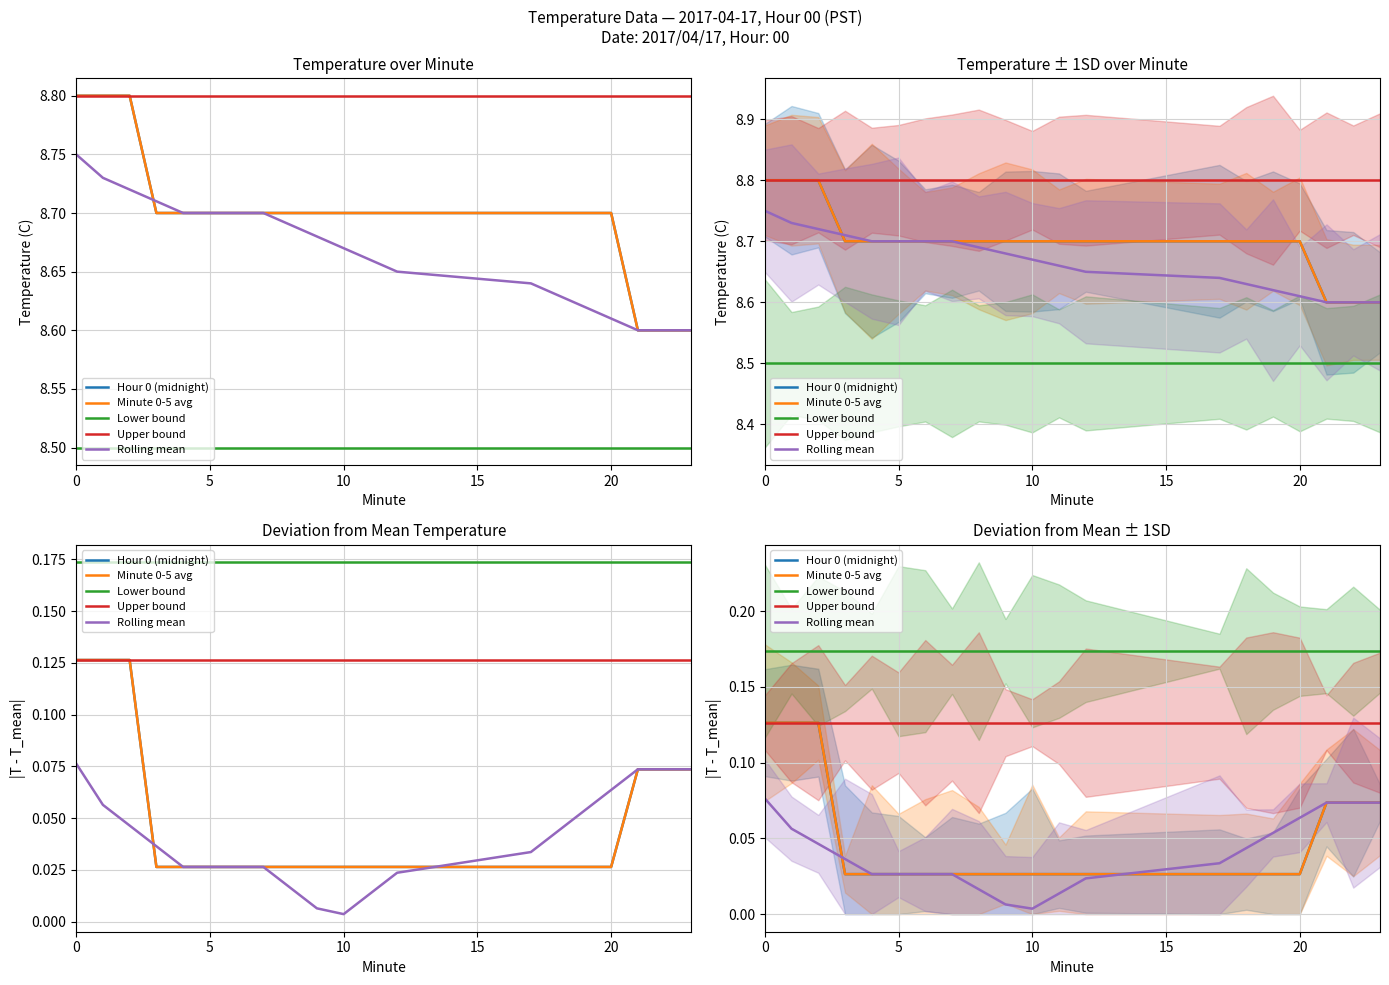

What is the value of the Upper bound point at the 7th from the left?

0.1